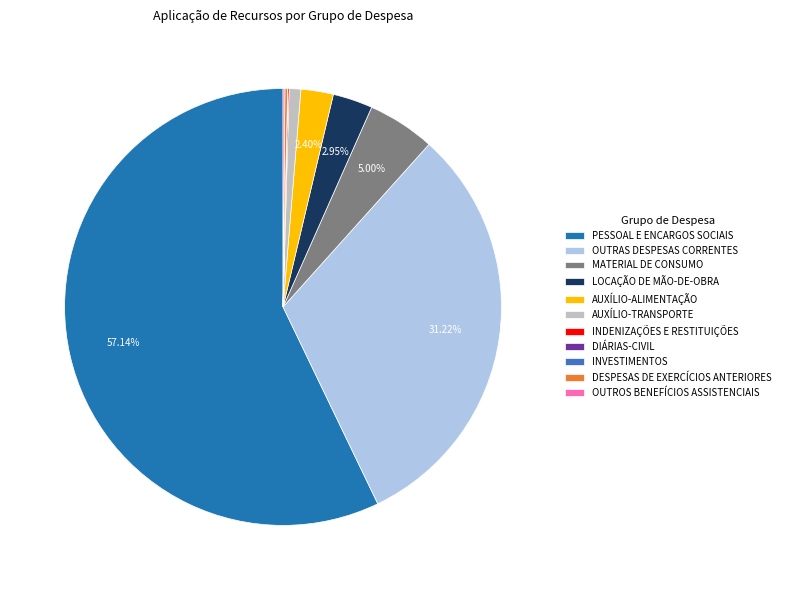

What portion of the pie excludes LOCAÇÃO DE MÃO-DE-OBRA?

97.1%